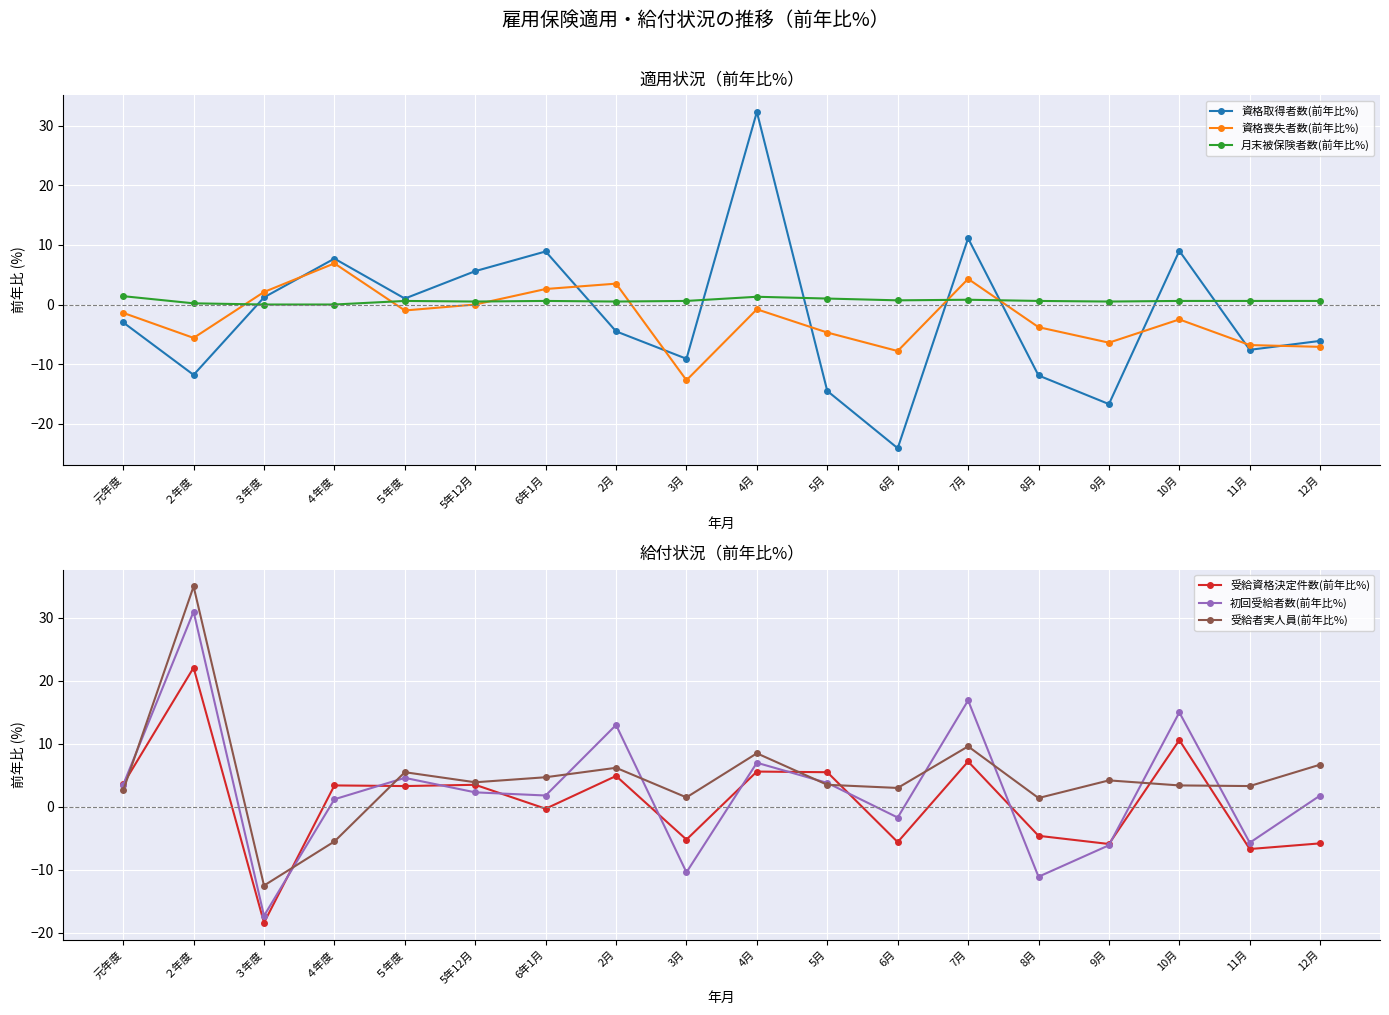

Which series has the largest range (max minus min)?

資格取得者数(前年比%)